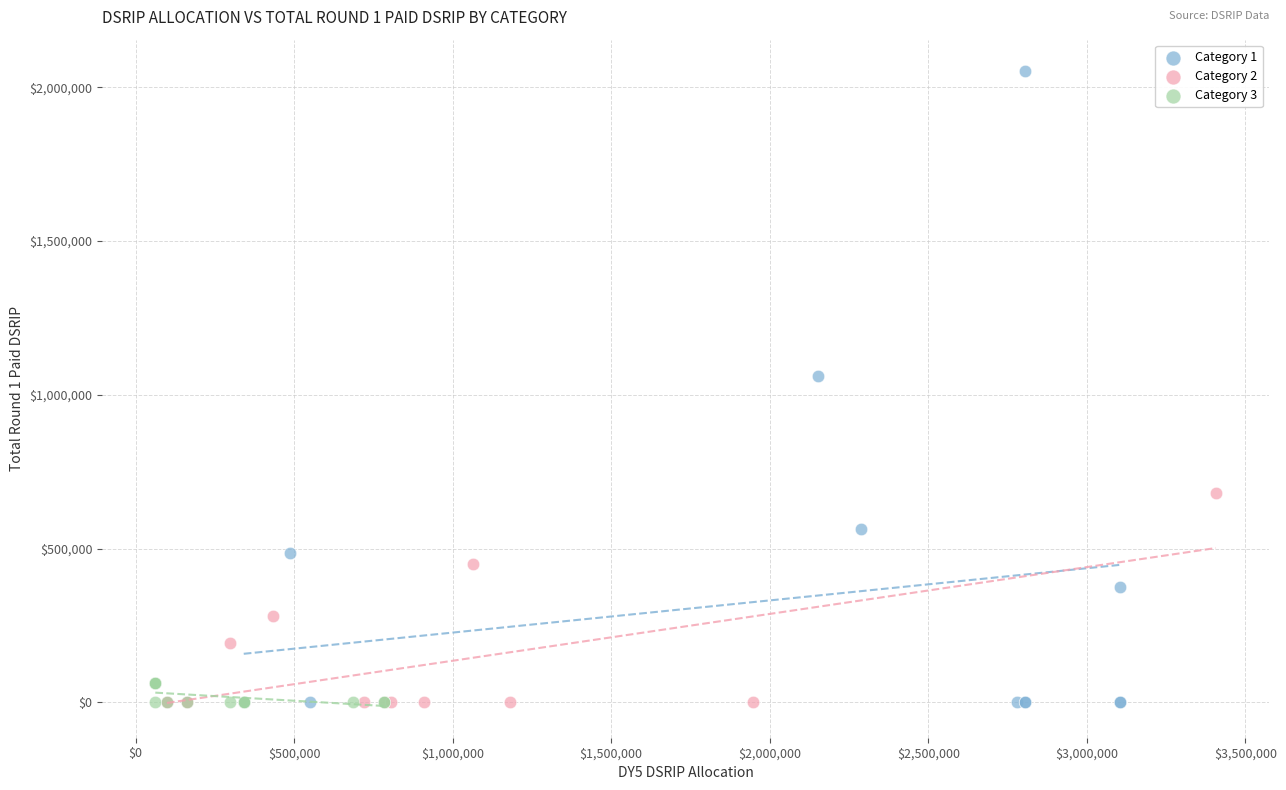

Which series reaches the maximum Y coordinate?

Category 1